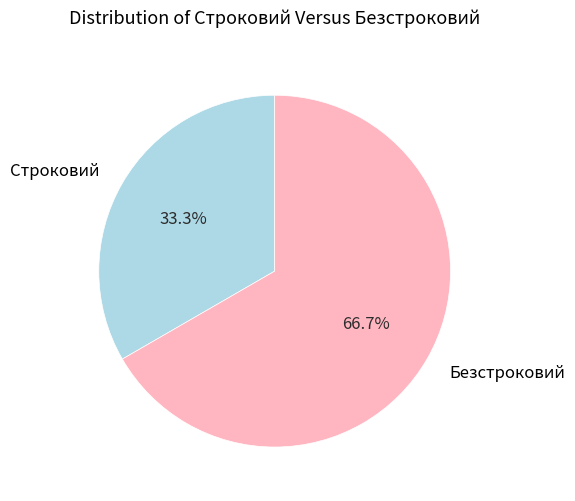

Between Строковий and Безстроковий, which is larger?

Безстроковий